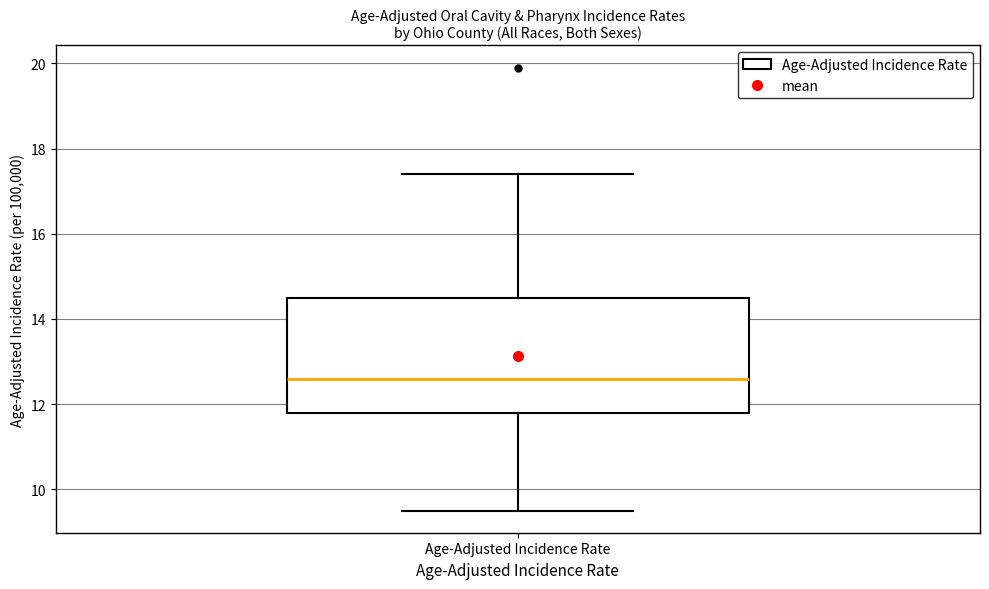

Read this box plot against the y-axis: the position of the median line, the range covered by the box, and the ends of both whiskers. The values are not printed on the chart, so give them approximately, as read against the axis.

median 12.6, box 11.8 to 14.6, whiskers 9.6 to 17.4